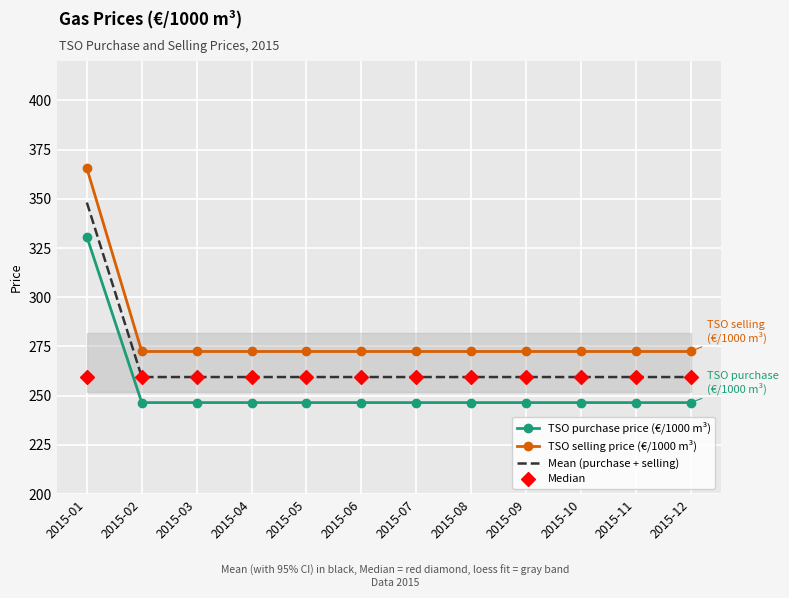

Which series has the largest total across all categories?

TSO selling price (€/1000 m³)